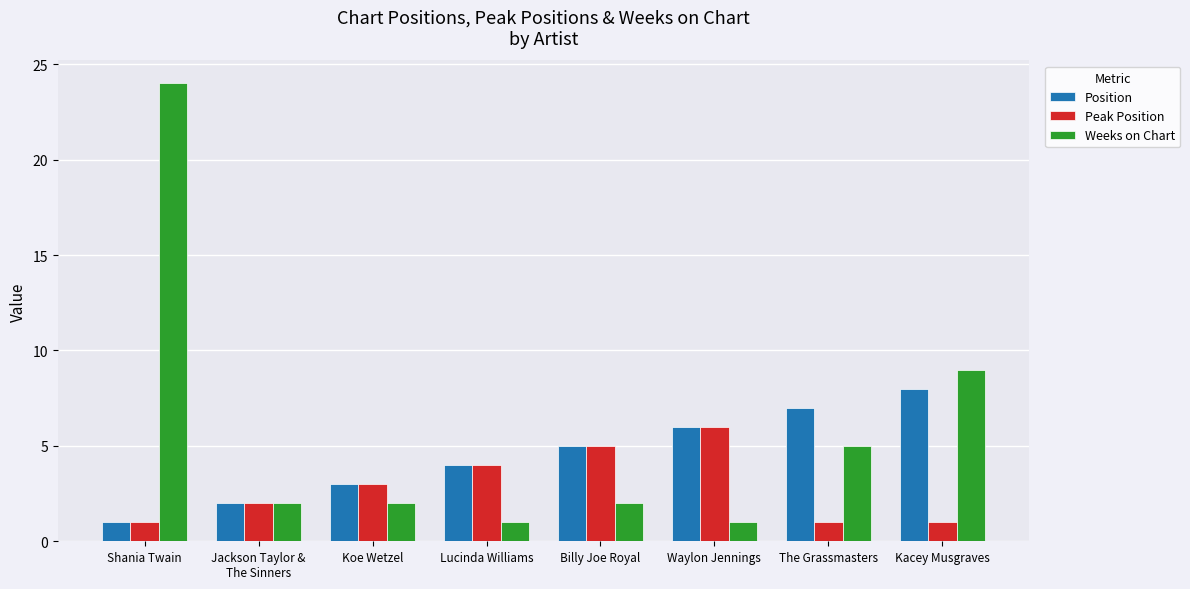

Reading right to left, transcribe all the data shown in this chart.

Position: Kacey Musgraves=8	The Grassmasters=7	Waylon Jennings=6	Billy Joe Royal=5	Lucinda Williams=4	Koe Wetzel=3	Jackson Taylor &
The Sinners=2	Shania Twain=1
Peak Position: Kacey Musgraves=1	The Grassmasters=1	Waylon Jennings=6	Billy Joe Royal=5	Lucinda Williams=4	Koe Wetzel=3	Jackson Taylor &
The Sinners=2	Shania Twain=1
Weeks on Chart: Kacey Musgraves=9	The Grassmasters=5	Waylon Jennings=1	Billy Joe Royal=2	Lucinda Williams=1	Koe Wetzel=2	Jackson Taylor &
The Sinners=2	Shania Twain=24